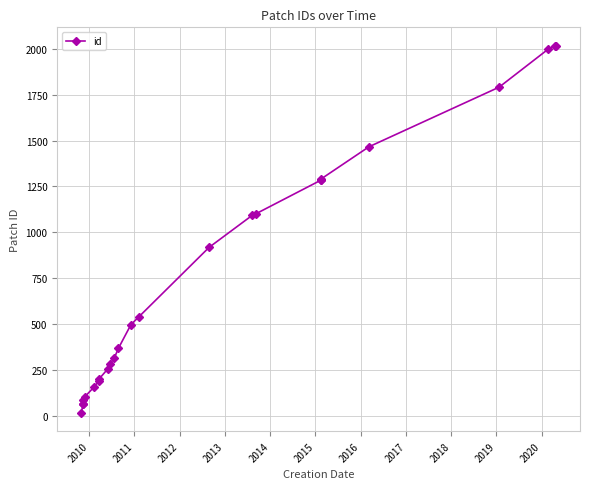

How many series are shown in this chart?

1